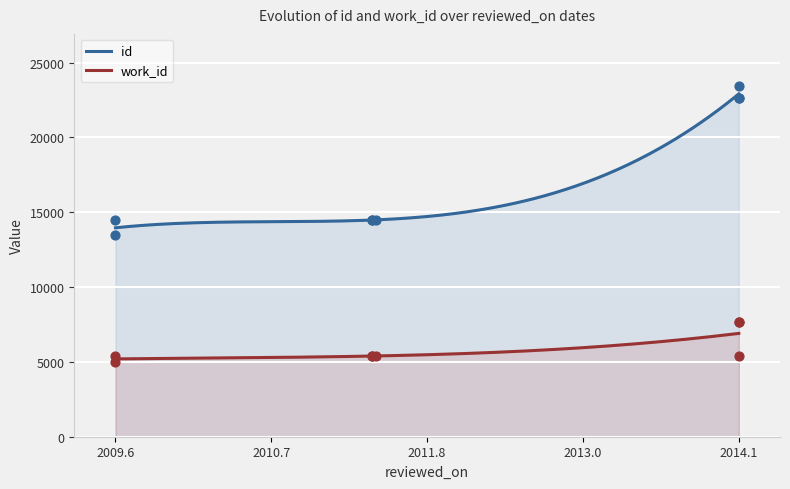

Approximately how many times larger is the value at 2011-06-13 compared to 2011-06-13?

1.0